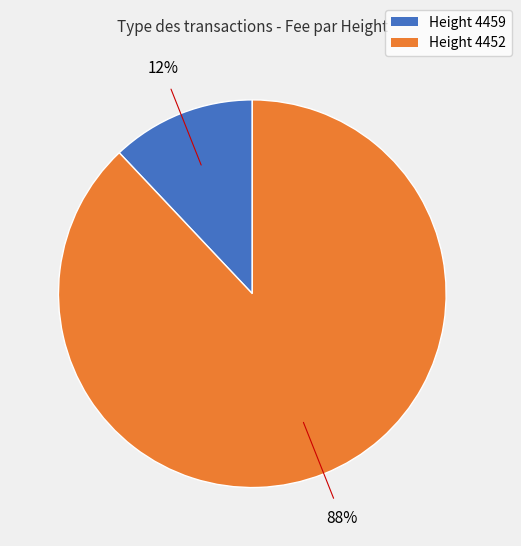

To the nearest percent, what is the difference between the largest and smallest slice percentages?

76%